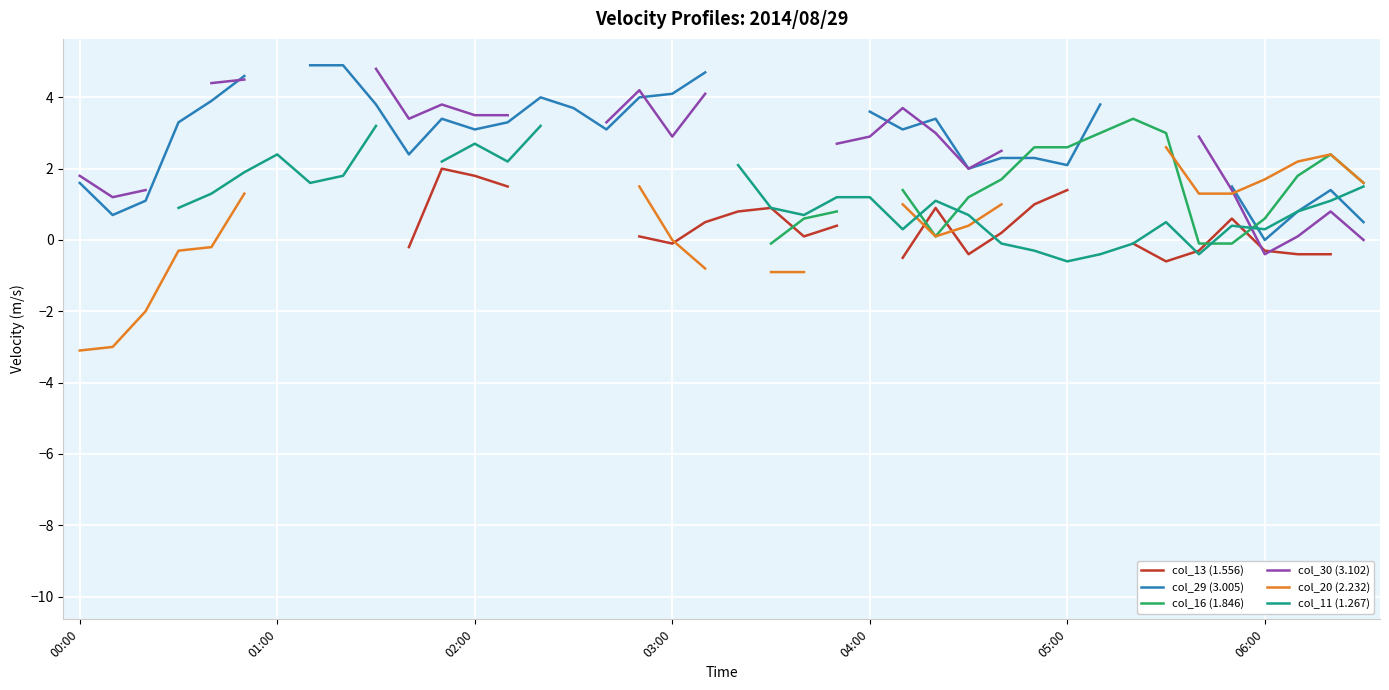

Is the value of col_30 (3.102) at 20 greater than the value of col_29 (3.005) at 17?

No